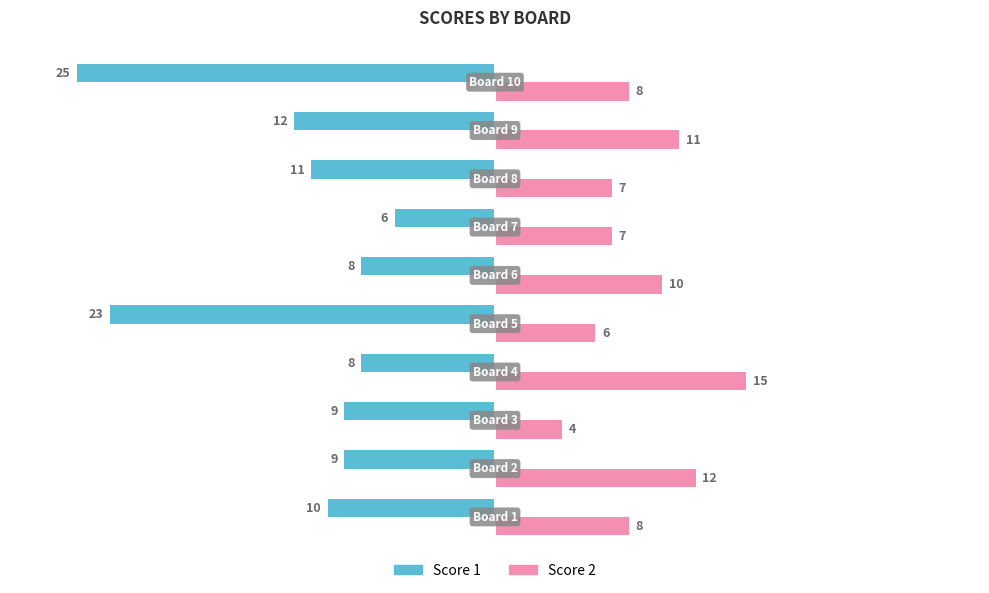

Which series has the widest spread of values?

Score 1